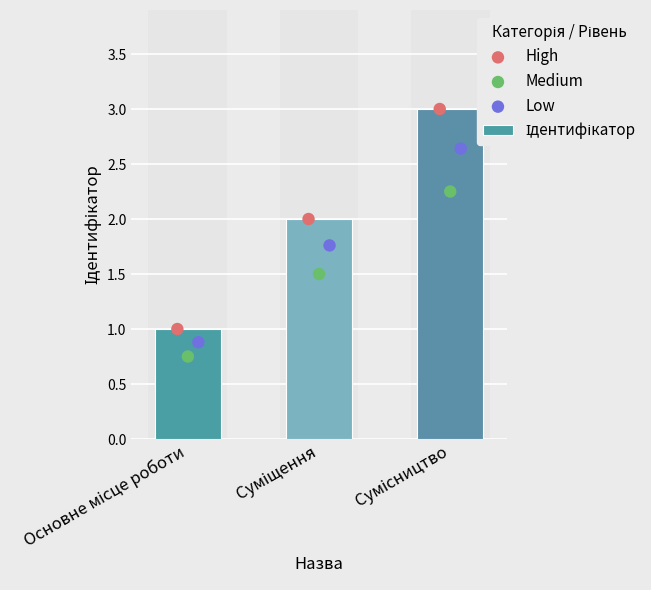

Which series contains the highest Y value?

Ідентифікатор